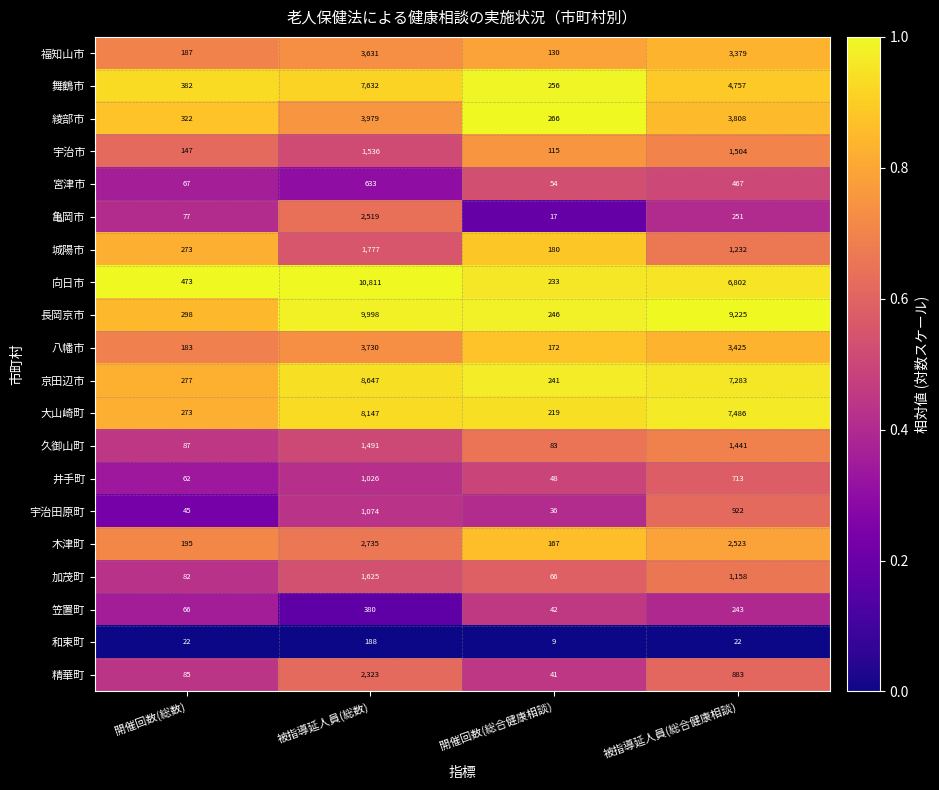

What is the difference between the second highest and minimum values in the 和束町 series?

13